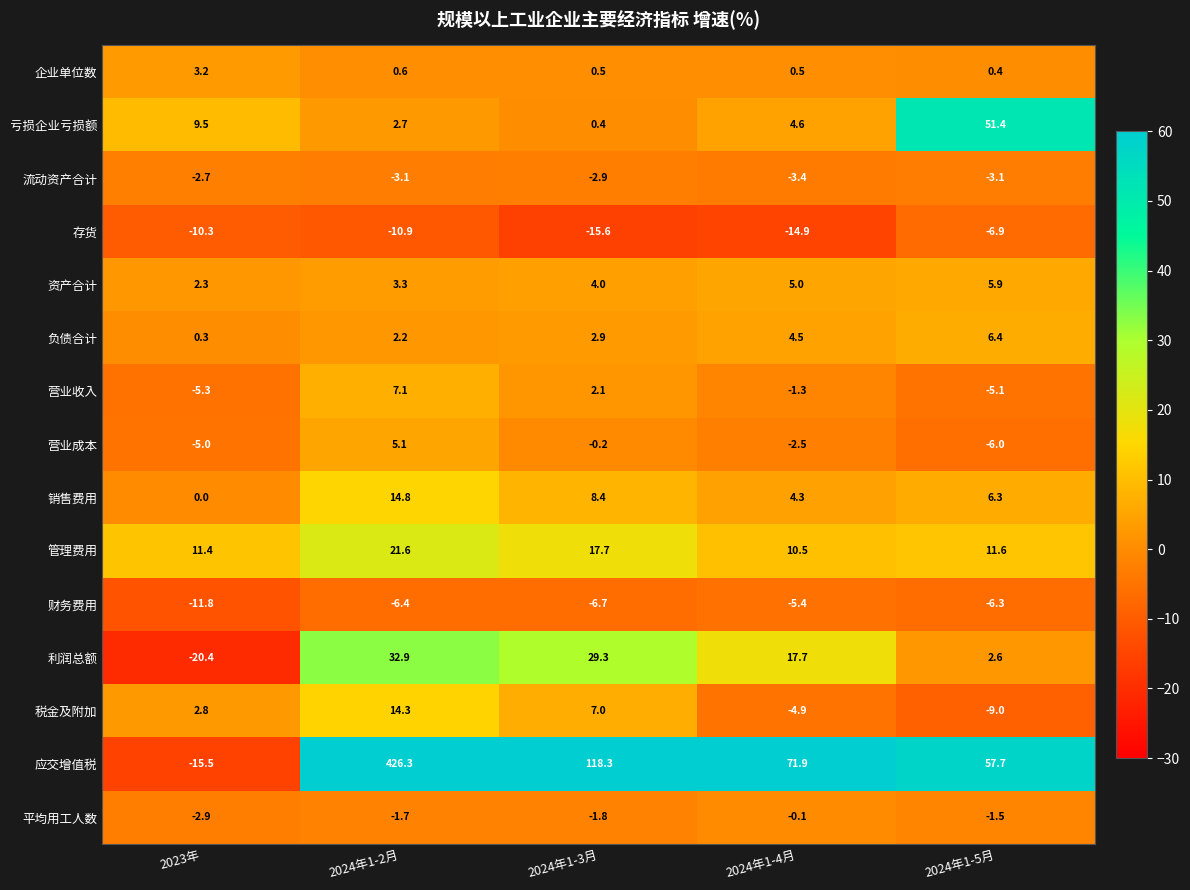

Rank the categories by 税金及附加 value from lowest to highest.

2024年1-5月, 2024年1-4月, 2023年, 2024年1-3月, 2024年1-2月